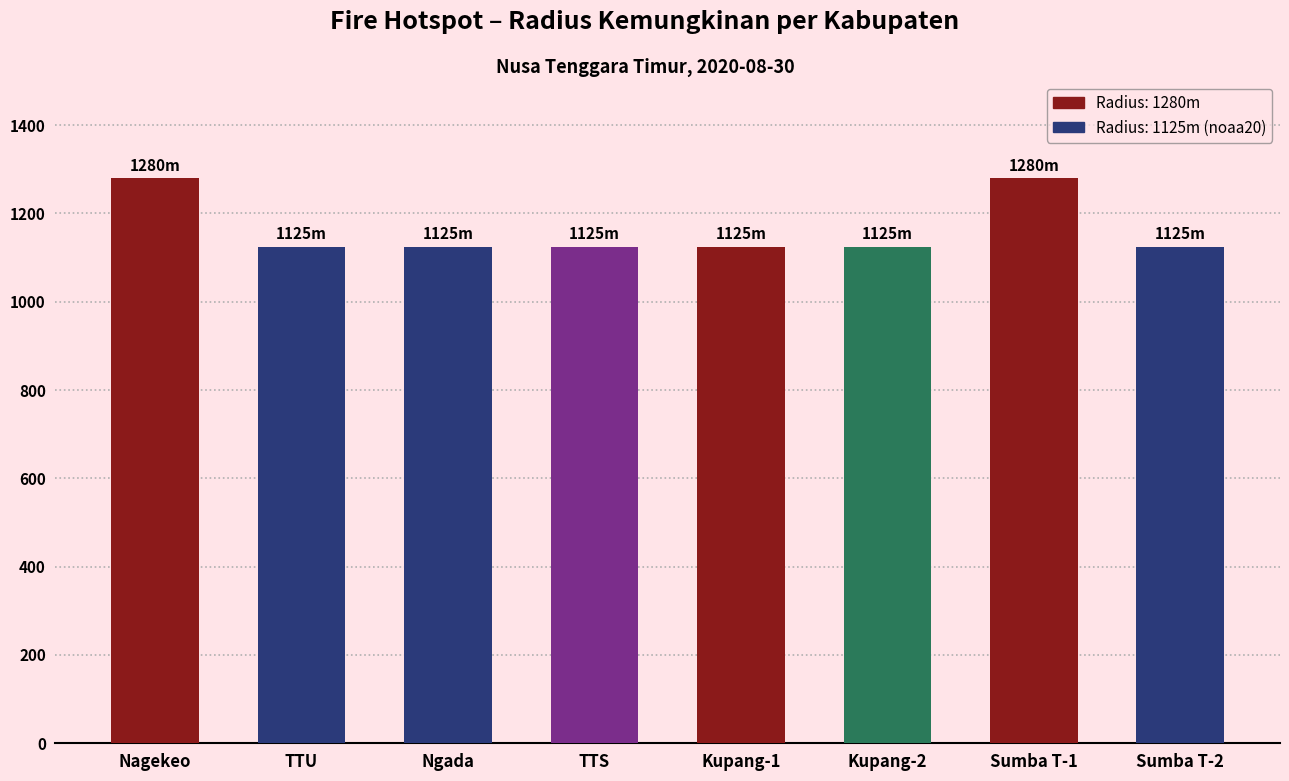

What is the difference between the maximum and minimum values?

155